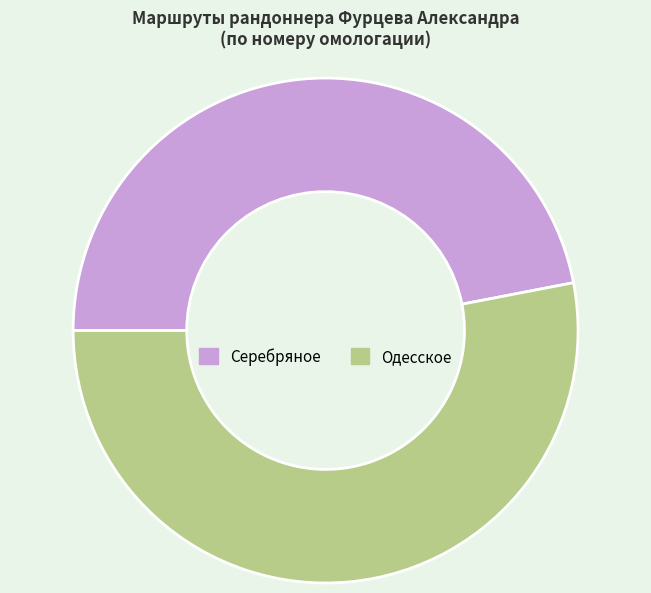

True or false: Одесское accounts for 53% of the total.

True